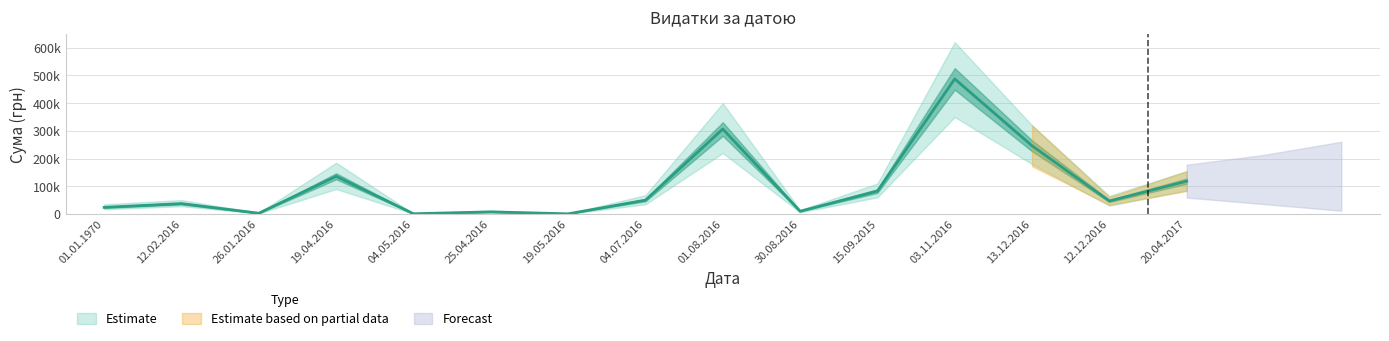

List the labels in order of value, largest first.

03.11.2016, 01.08.2016, 13.12.2016, 19.04.2016, 20.04.2017, 15.09.2015, 04.07.2016, 12.12.2016, 12.02.2016, 01.01.1970, 30.08.2016, 25.04.2016, 26.01.2016, 04.05.2016, 19.05.2016